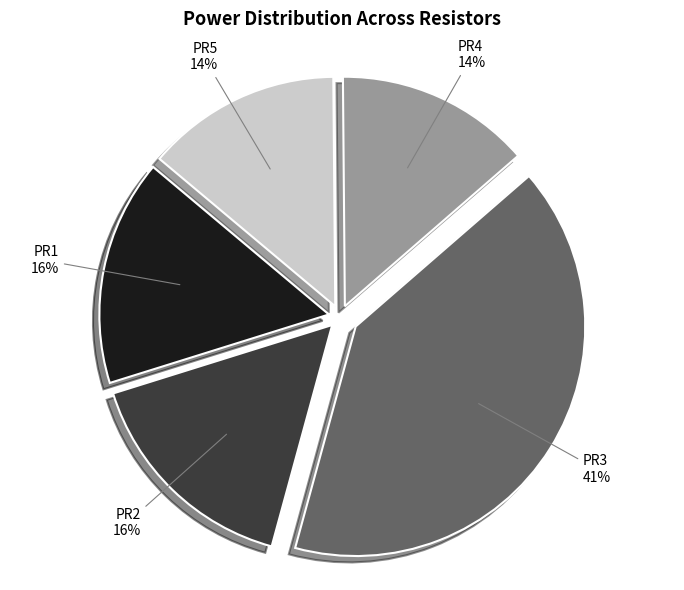

To the nearest percent, what percentage of the pie is PR5?

14%